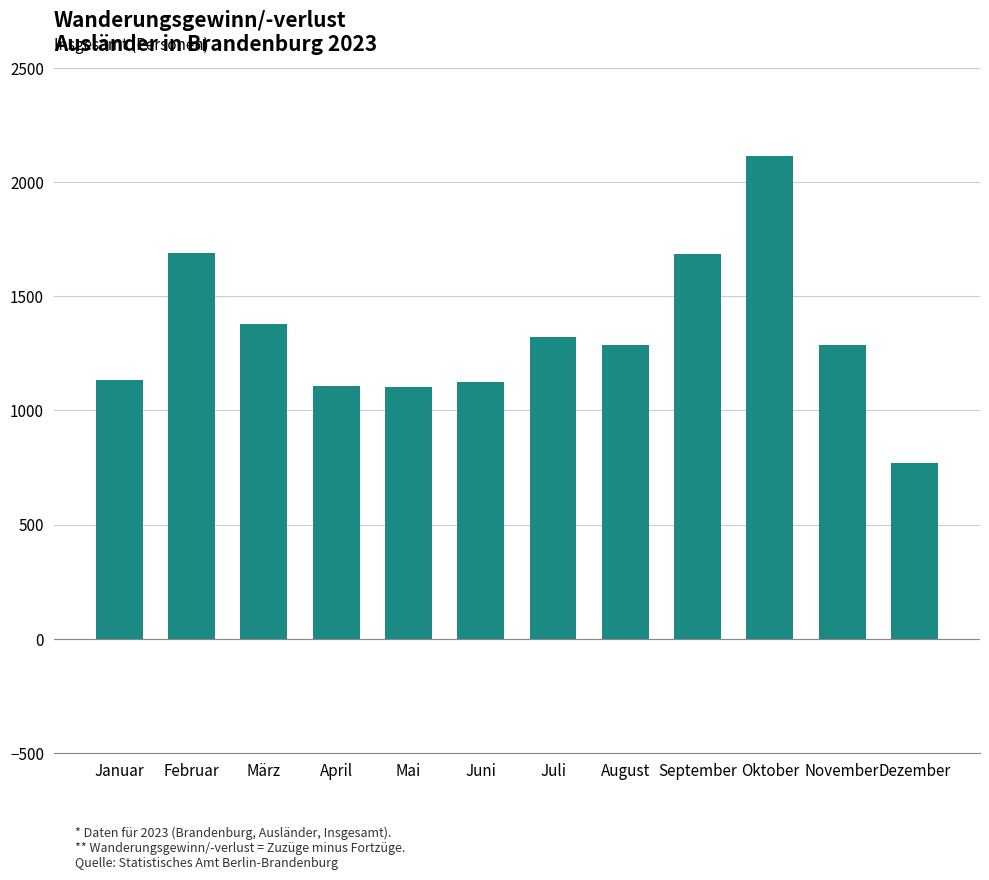

What is the smallest value displayed?

769